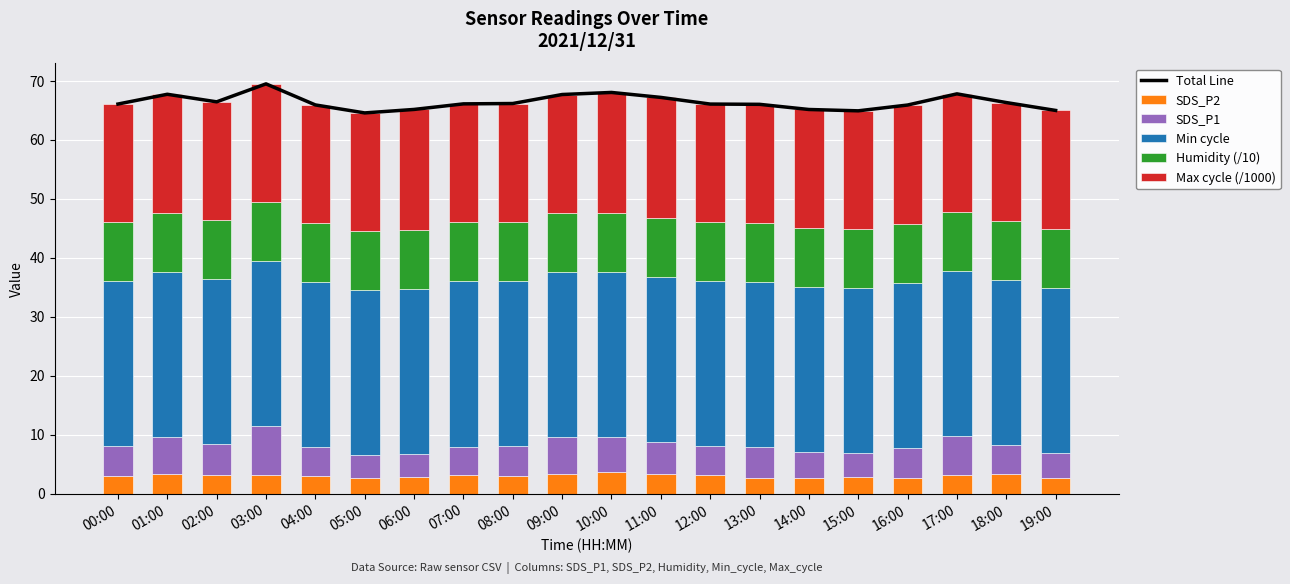

List the series in order of their peak value, highest first.

Total Line, Min cycle, Max cycle (/1000), Humidity (/10), SDS_P1, SDS_P2